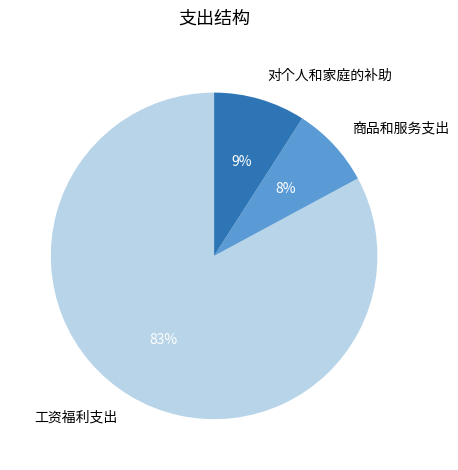

What is the ratio of the value at 商品和服务支出 to the value at 对个人和家庭的补助?

0.9